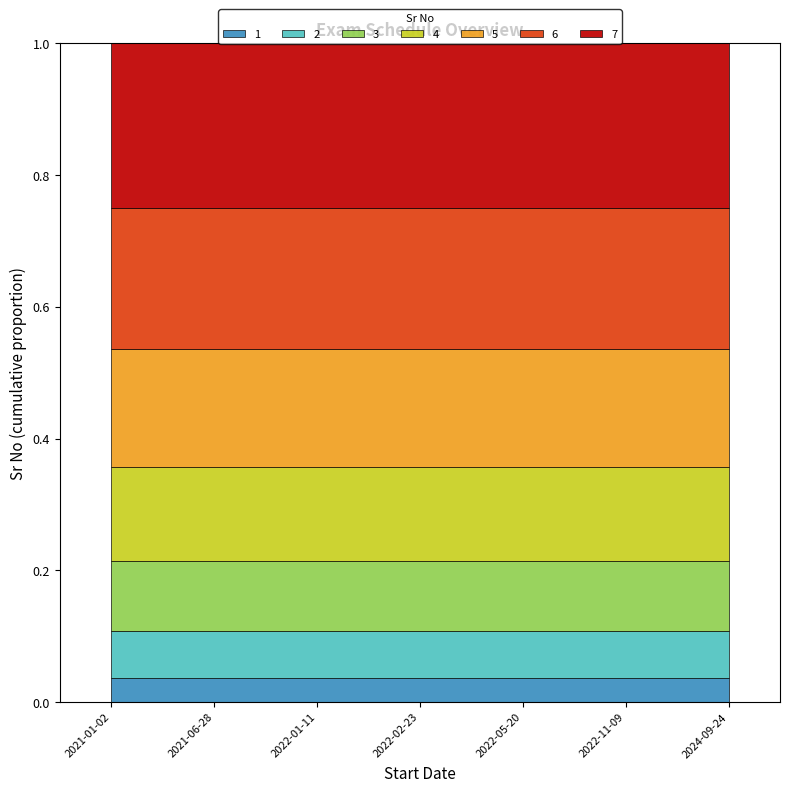

Is it true that the value at 2024-09-24 is 4?

False